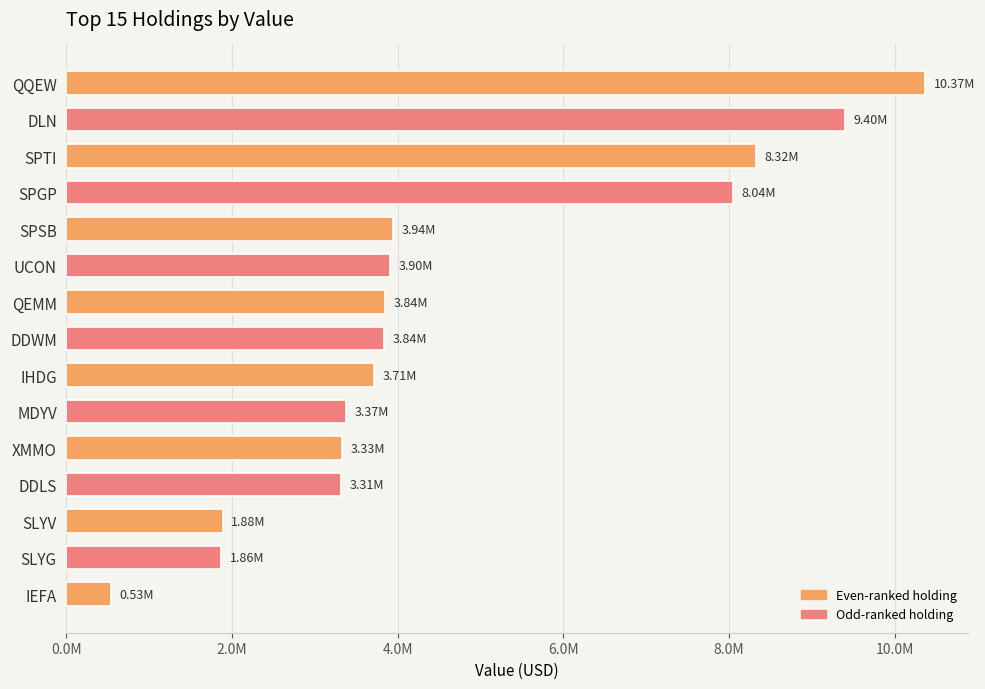

What is the maximum value shown in the chart?

10366734